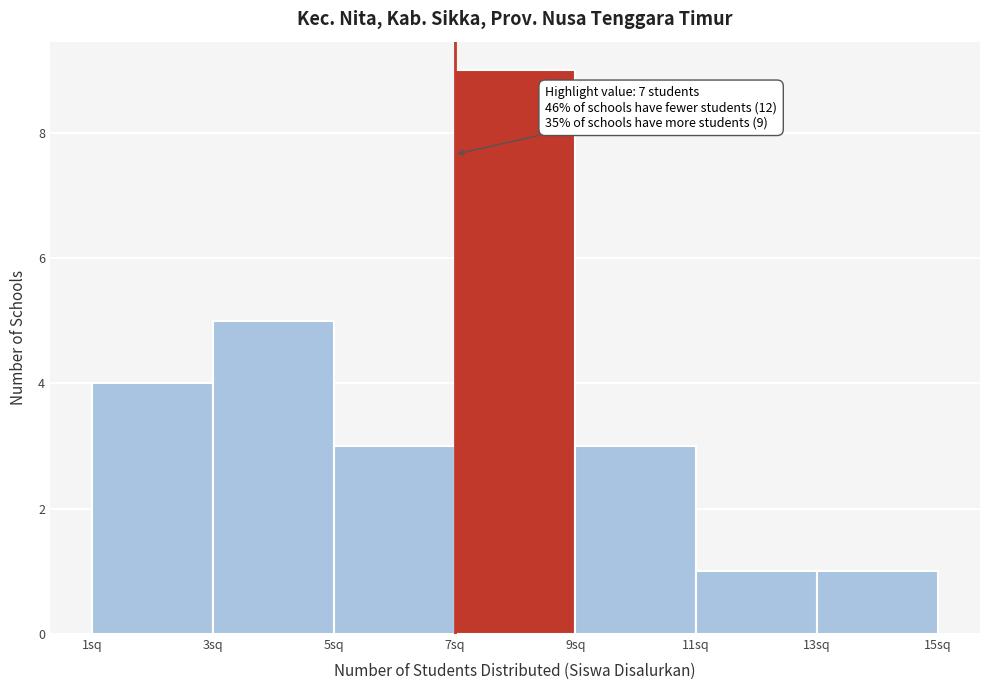

Which range on the x-axis has the tallest bar?

7 to 9